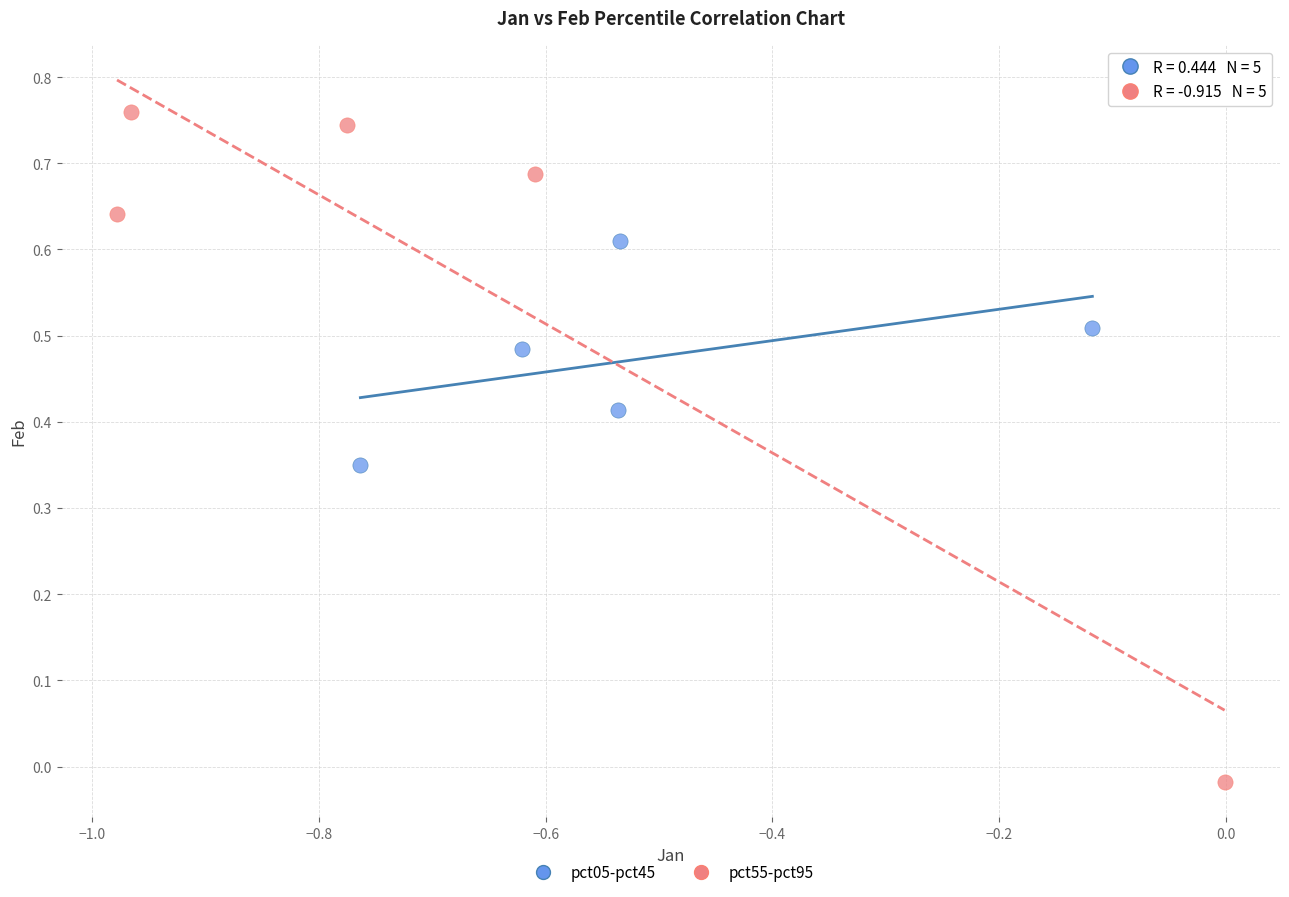

Which series contains the highest Y value?

pct55-pct95